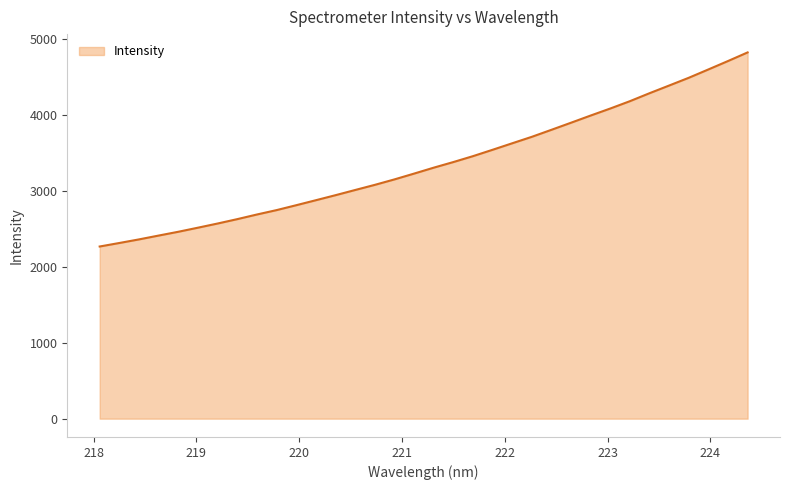

Count the number of data series in this chart.

1